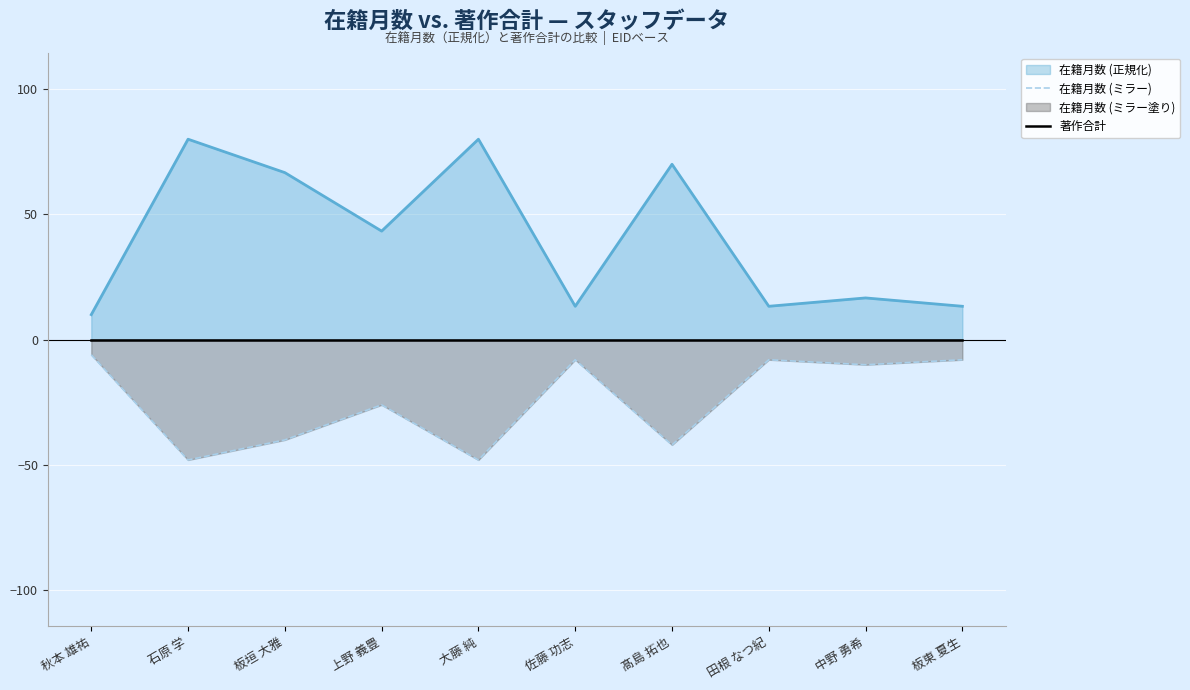

Reading left to right, extract all data points from this chart.

在籍月数 (ミラー): 秋本 雄祐=-6.0	石原 学=-48.0	板垣 大雅=-40.0	上野 義豊=-26.0	大藤 純=-48.0	佐藤 功志=-8.0	髙島 拓也=-42.0	田根 なつ紀=-8.0	中野 勇希=-10.0	板東 夏生=-8.0
著作合計: 秋本 雄祐=0.0	石原 学=0.0	板垣 大雅=0.0	上野 義豊=0.0	大藤 純=0.0	佐藤 功志=0.0	髙島 拓也=0.0	田根 なつ紀=0.0	中野 勇希=0.0	板東 夏生=0.0